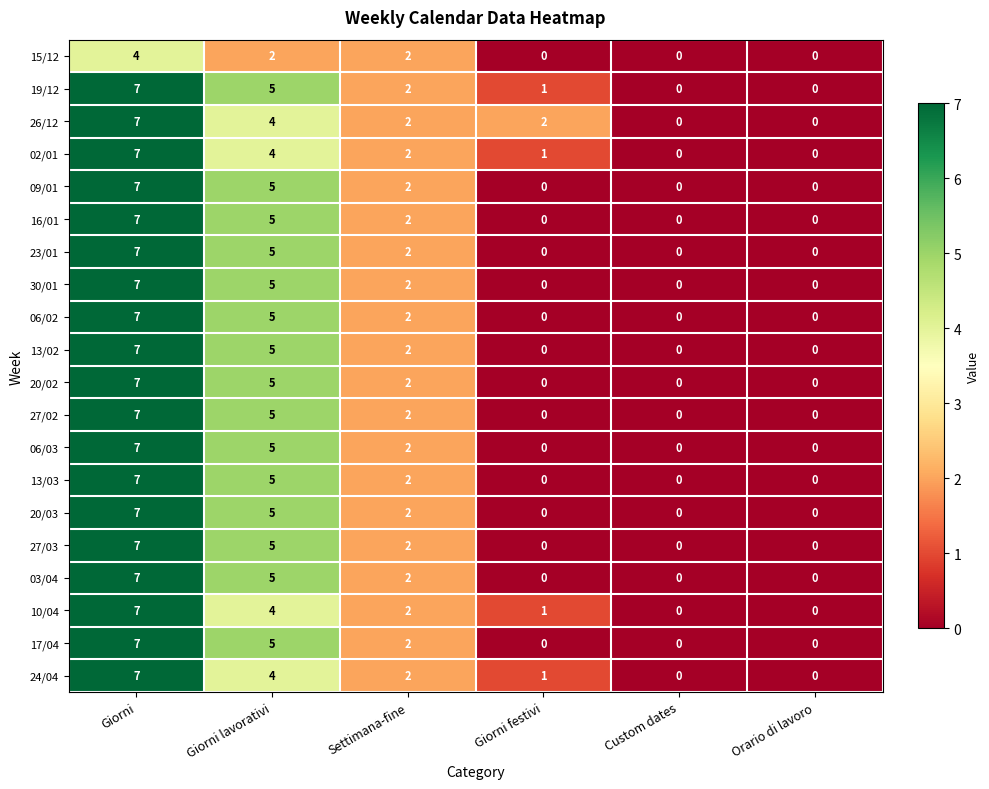

At which category is the sum across all series the highest?

Giorni